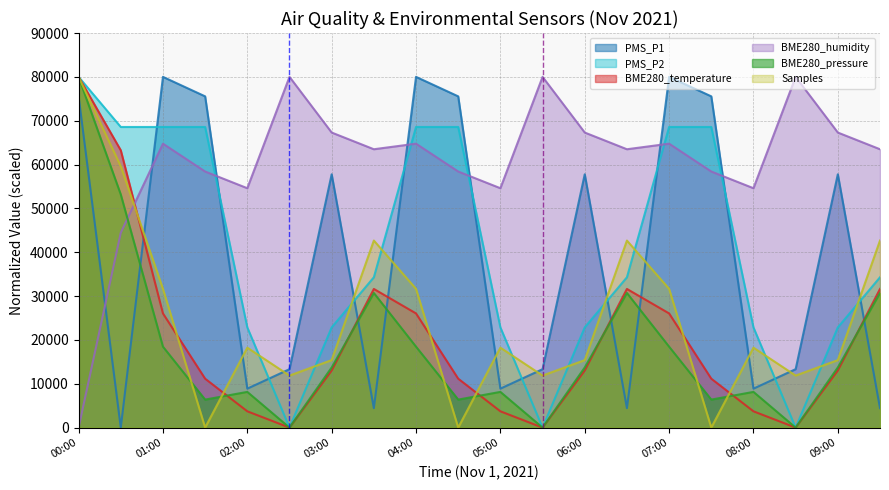

Which series has the widest spread of values?

Samples